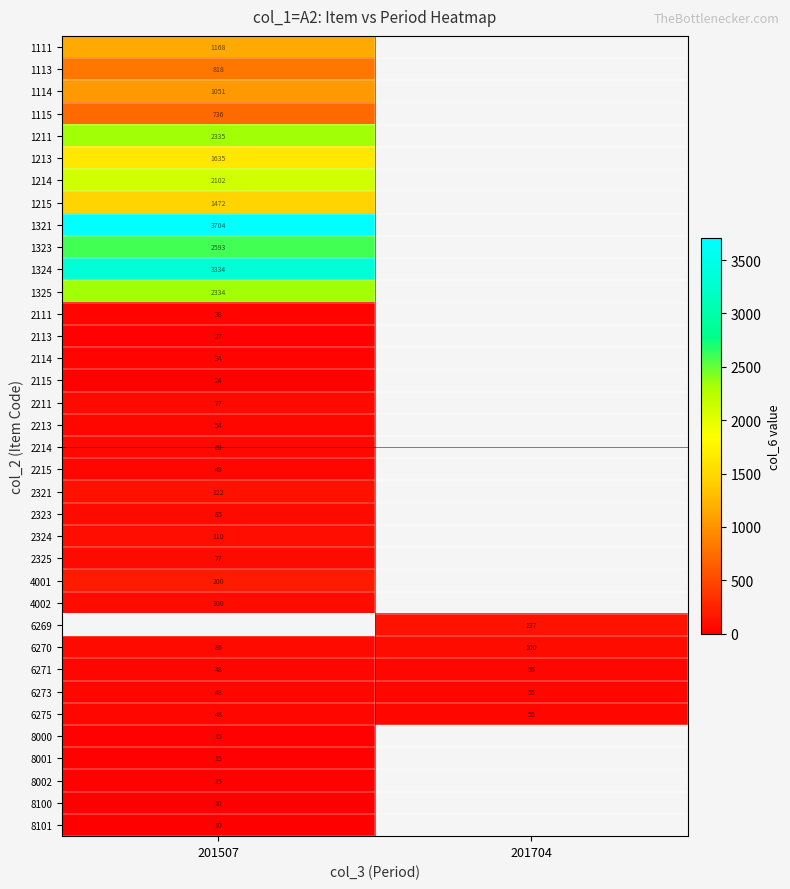

At how many categories does at least one series exceed 2157?

1